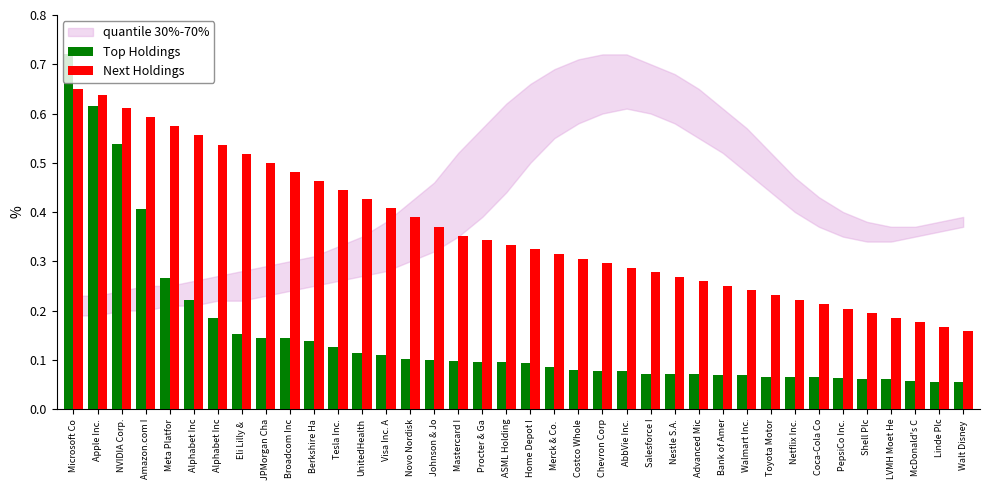

At which category is the sum across all series the highest?

Microsoft Co